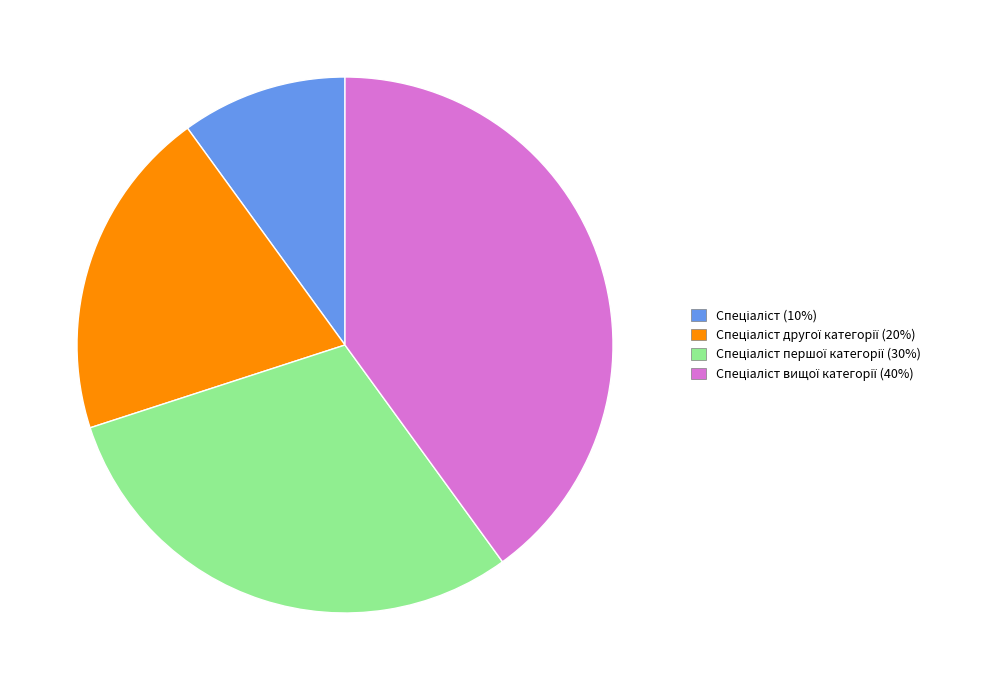

Does any single category account for the majority?

No